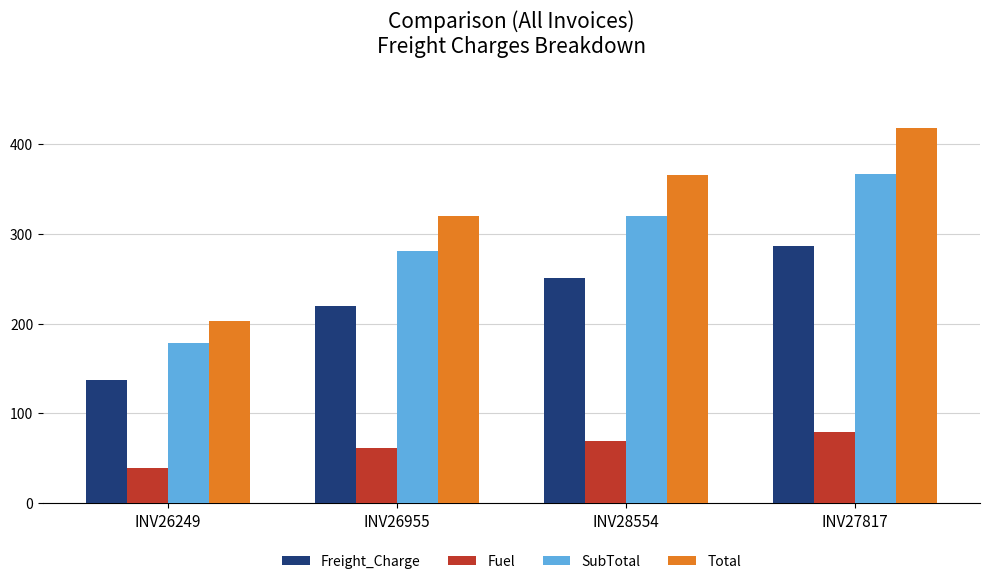

What is the label of the 2nd bar from the right?

INV28554